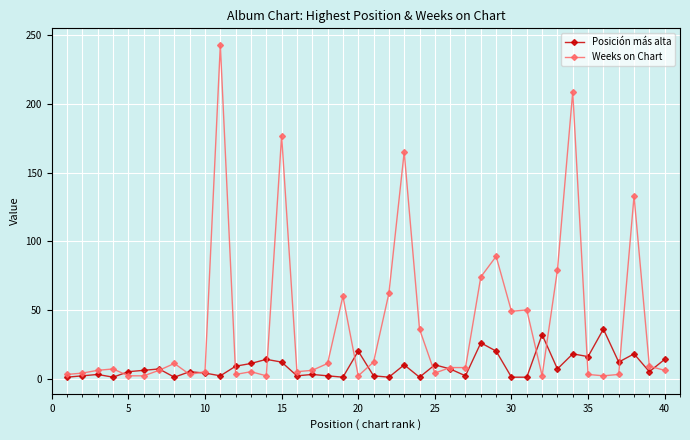

Does the chart display data point markers on the line(s)?

Yes